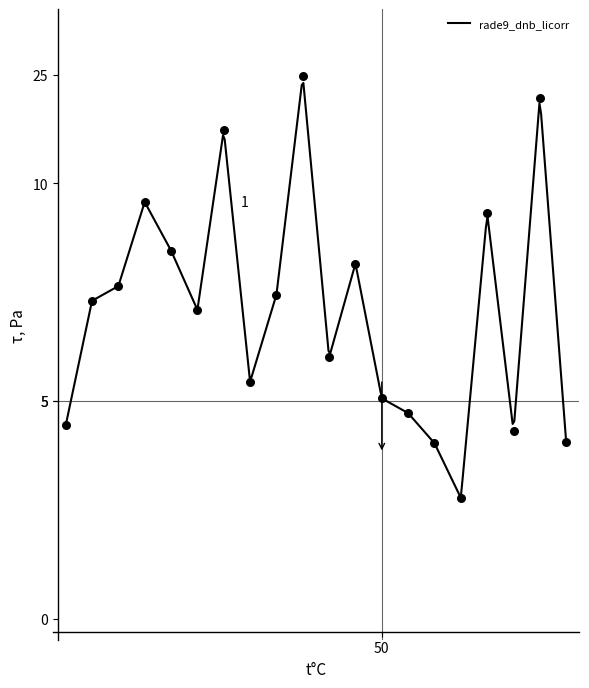

What is the ratio of the value at 2 to the value at 4?

0.9